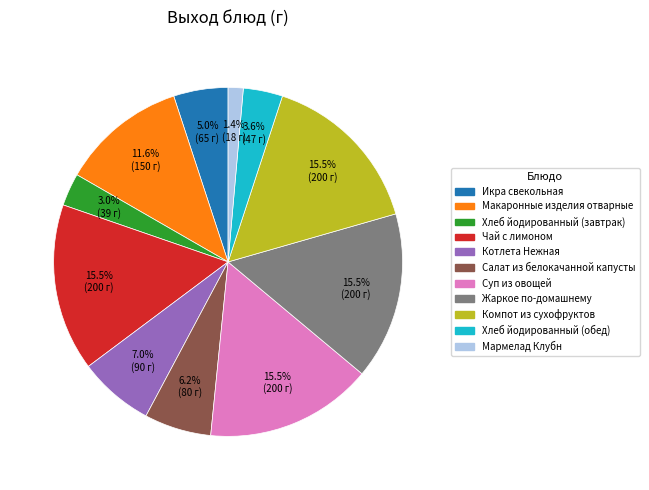

Combined, what portion of the pie is Жаркое по-домашнему and Макаронные изделия отварные?

27.2%